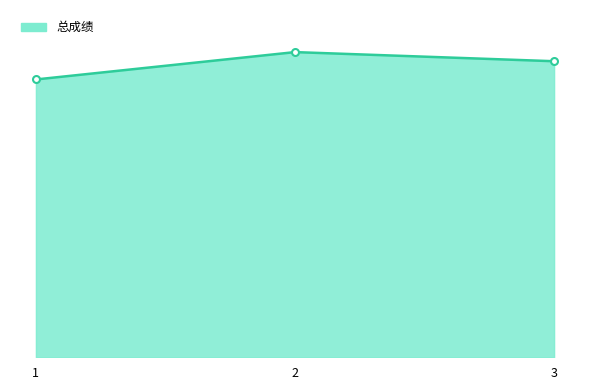

Between 1 and 3, which is larger?

3